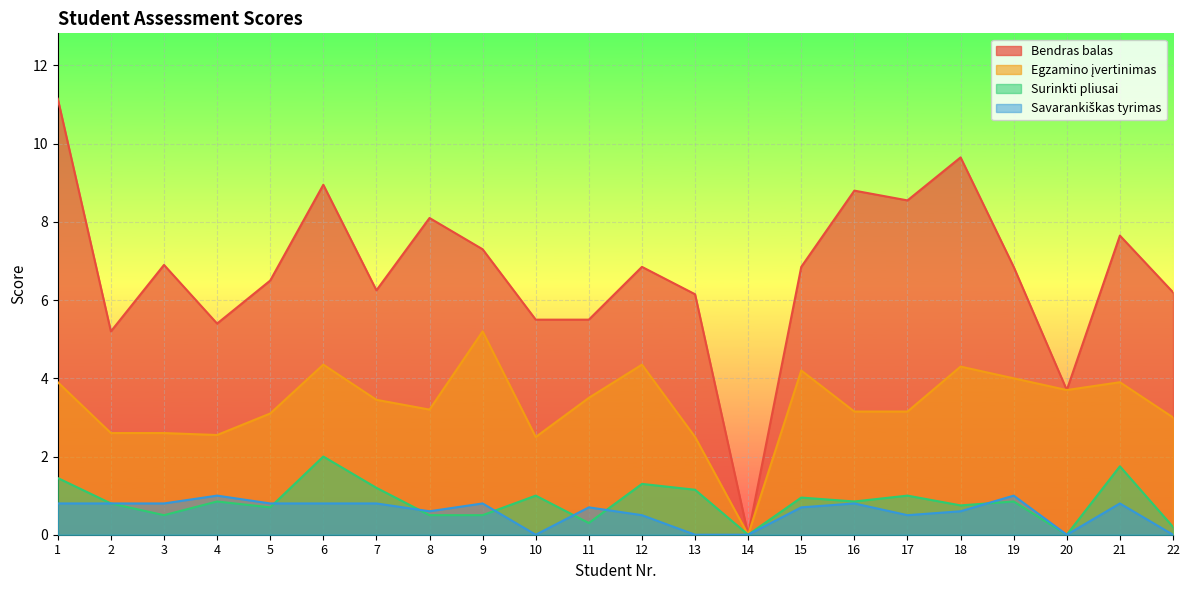

Reading left to right, extract all data points from this chart.

Bendras balas: 11.2	5.2	6.9	5.4	6.5	8.9	6.2	8.1	7.3	5.5	5.5	6.8	6.2	0.0	6.8	8.8	8.6	9.7	6.8	3.7	7.7	6.2
Egzamino įvertinimas: 3.9	2.6	2.6	2.5	3.1	4.3	3.5	3.2	5.2	2.5	3.5	4.3	2.5	0.0	4.2	3.1	3.1	4.3	4.0	3.7	3.9	3.0
Surinkti pliusai: 1.4	0.8	0.5	0.8	0.7	2.0	1.2	0.5	0.5	1.0	0.3	1.3	1.1	0.0	0.9	0.8	1.0	0.8	0.8	0.0	1.8	0.2
Savarankiškas tyrimas: 0.8	0.8	0.8	1.0	0.8	0.8	0.8	0.6	0.8	0.0	0.7	0.5	0.0	0.0	0.7	0.8	0.5	0.6	1.0	0.0	0.8	0.0